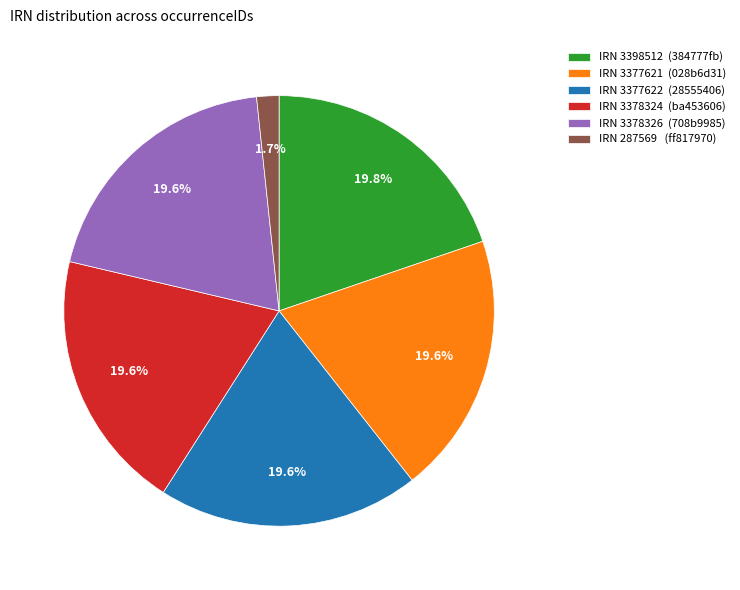

Is there any slice that represents more than half of the pie?

No